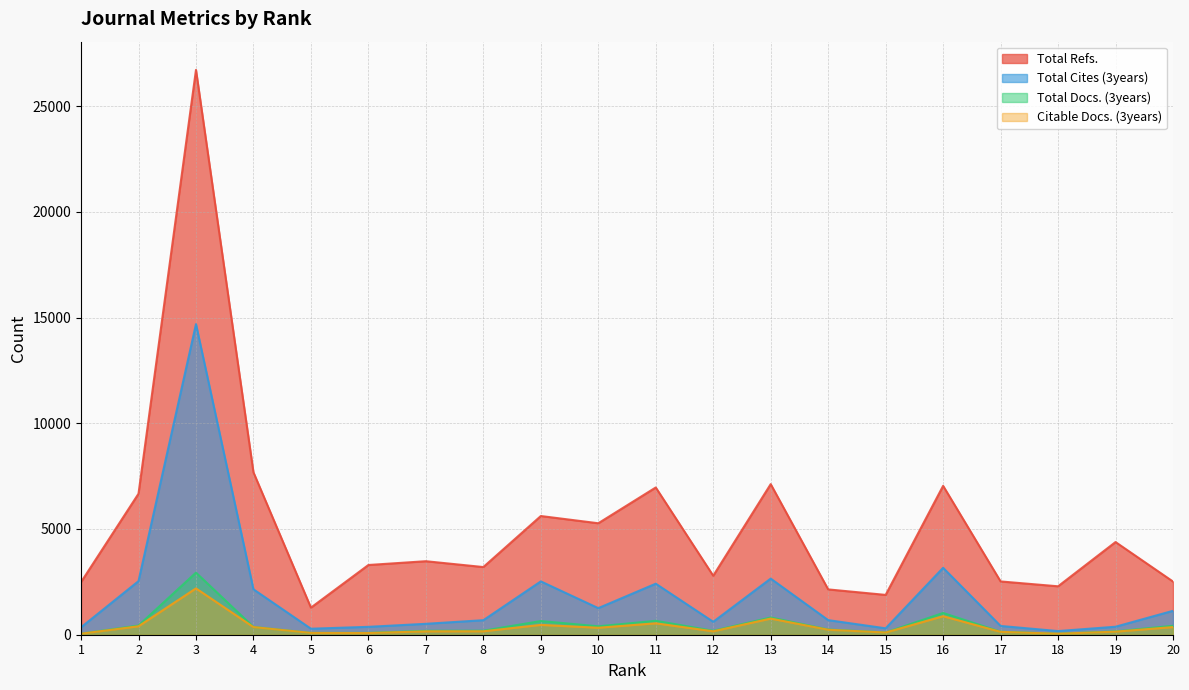

True or false: Total Docs. (3years) and Total Cites (3years) intersect in this chart.

False